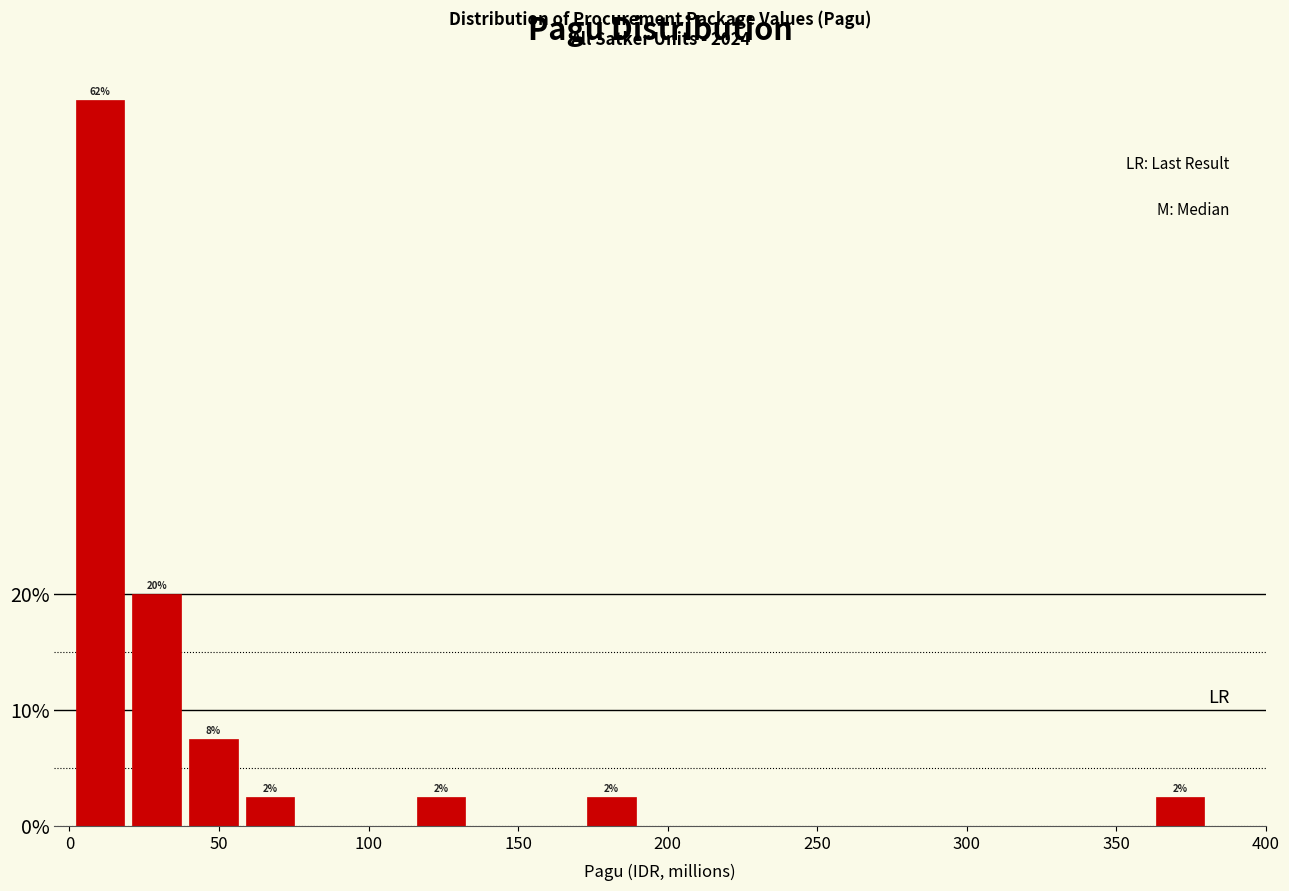

Read against the x-axis, roughly where is the centre of the tallest bar?

10